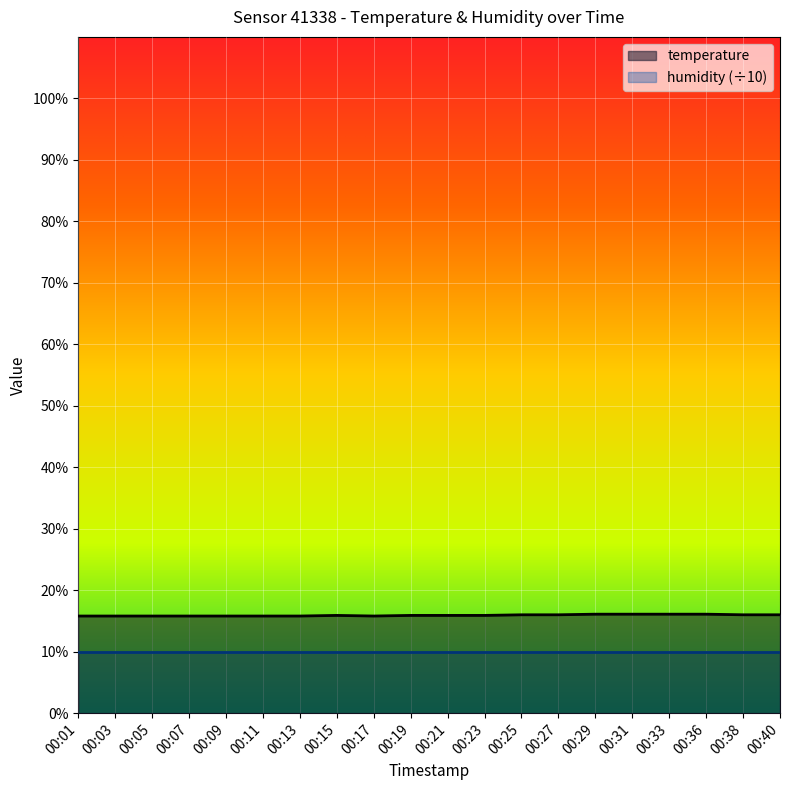

How many values are between 15 and 16?

16